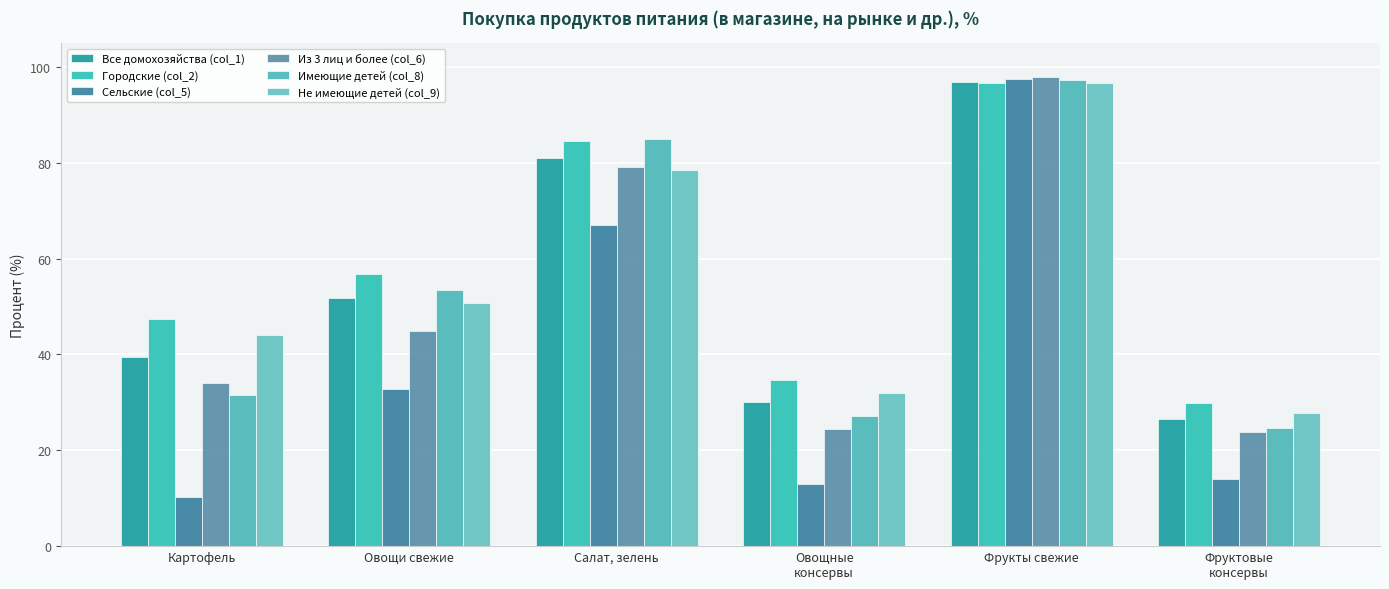

Reading left to right, extract all data points from this chart.

Все домохозяйства (col_1): 39.5	51.7	80.9	30.2	96.9	26.6
Городские (col_2): 47.3	56.8	84.6	34.7	96.7	29.9
Сельские (col_5): 10.3	32.7	67.0	13.0	97.6	14.1
Из 3 лиц и более (col_6): 34.1	44.8	79.1	24.4	97.8	23.8
Имеющие детей (col_8): 31.6	53.5	85.0	27.2	97.4	24.6
Не имеющие детей (col_9): 44.1	50.7	78.5	31.9	96.6	27.8